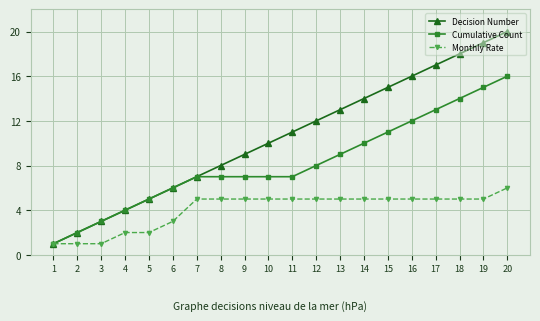

What is the difference between the highest and lowest values at 19?

14